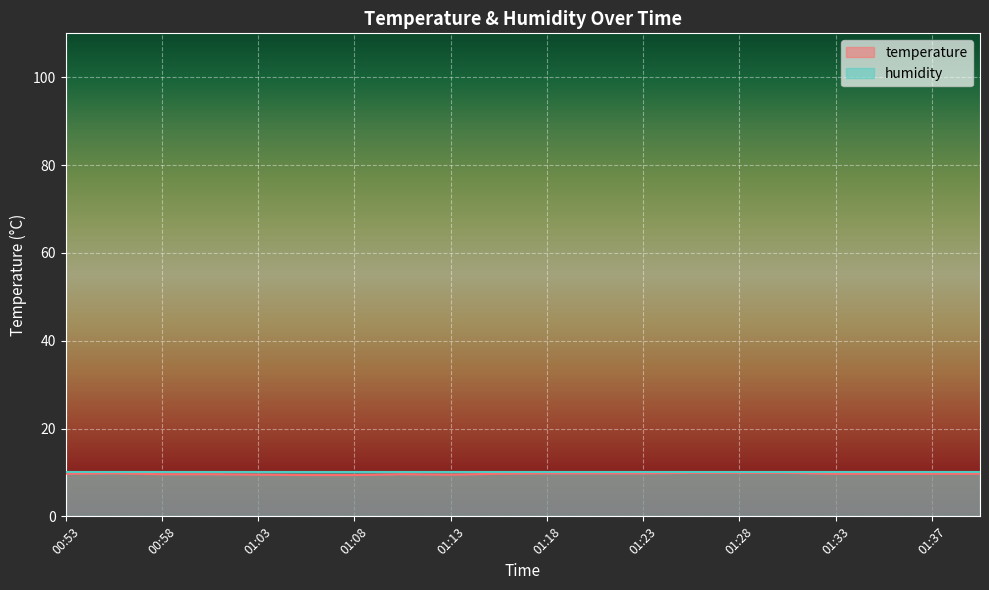

Reading left to right, list all the values displayed in this chart.

9.7	9.8	9.6	9.6	9.5	9.4	9.4	9.6	9.5	9.7	9.8	9.8	9.8	9.9	9.9	9.9	9.7	9.7	9.7	9.7